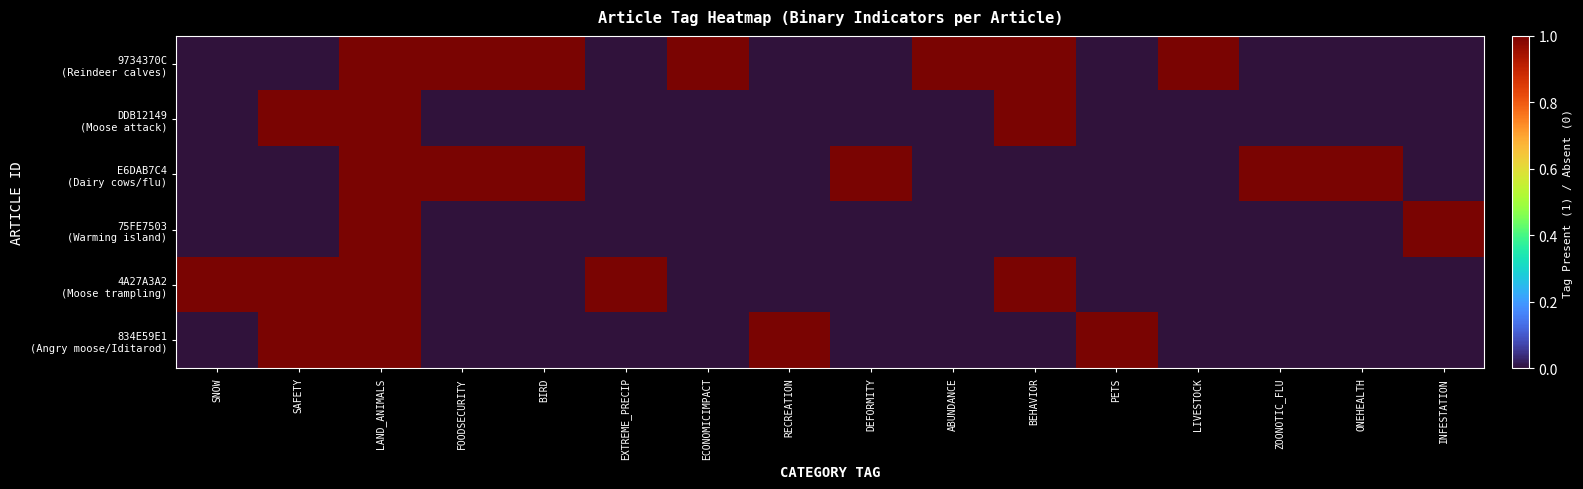

Which series changed the most between ZOONOTIC_FLU and INFESTATION?

E6DAB7C4 (Dairy cows/flu)